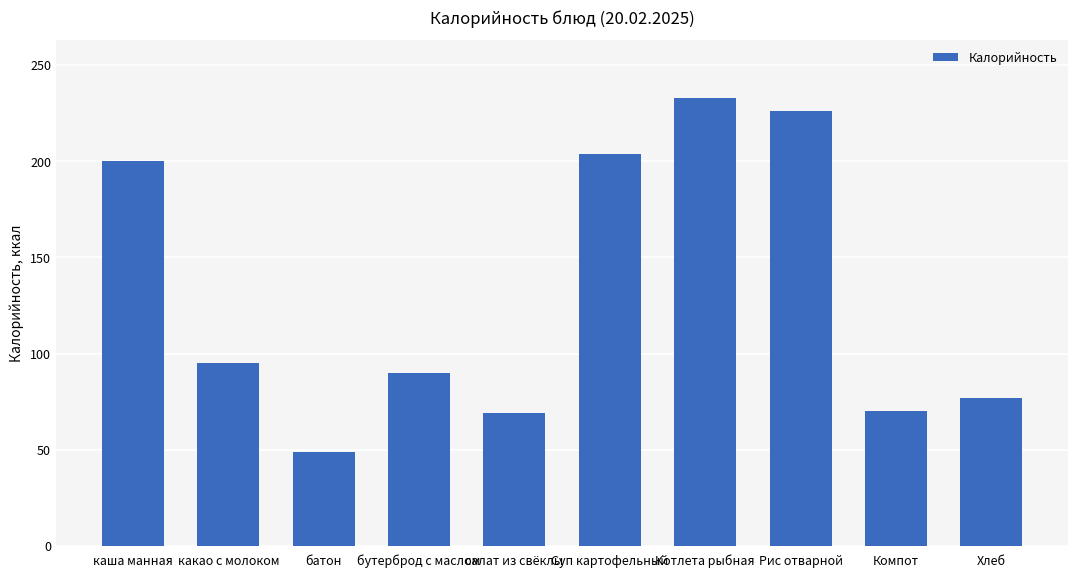

Which has a higher value, Рис отварной or Хлеб?

Рис отварной